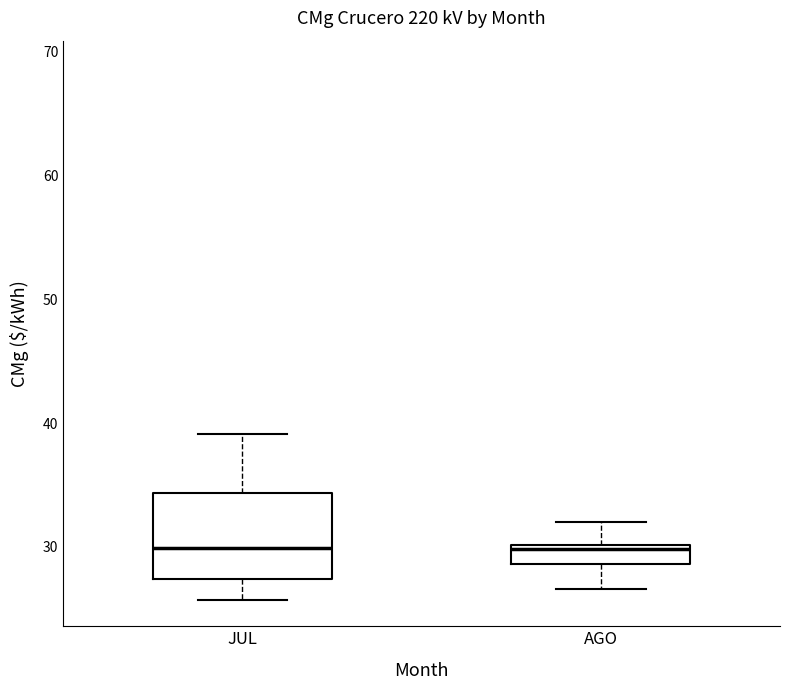

Reading left to right, transcribe this box plot: for each box, give where its median line is, the range the box spans, and where its two whiskers end, as read against the y-axis. The values are not printed on the chart, so give them approximately, as read against the axis.

JUL: median 30, box 27 to 34, whiskers 26 to 39
AGO: median 30 (just below the box's upper edge), box 29 to 30, whiskers 27 to 32